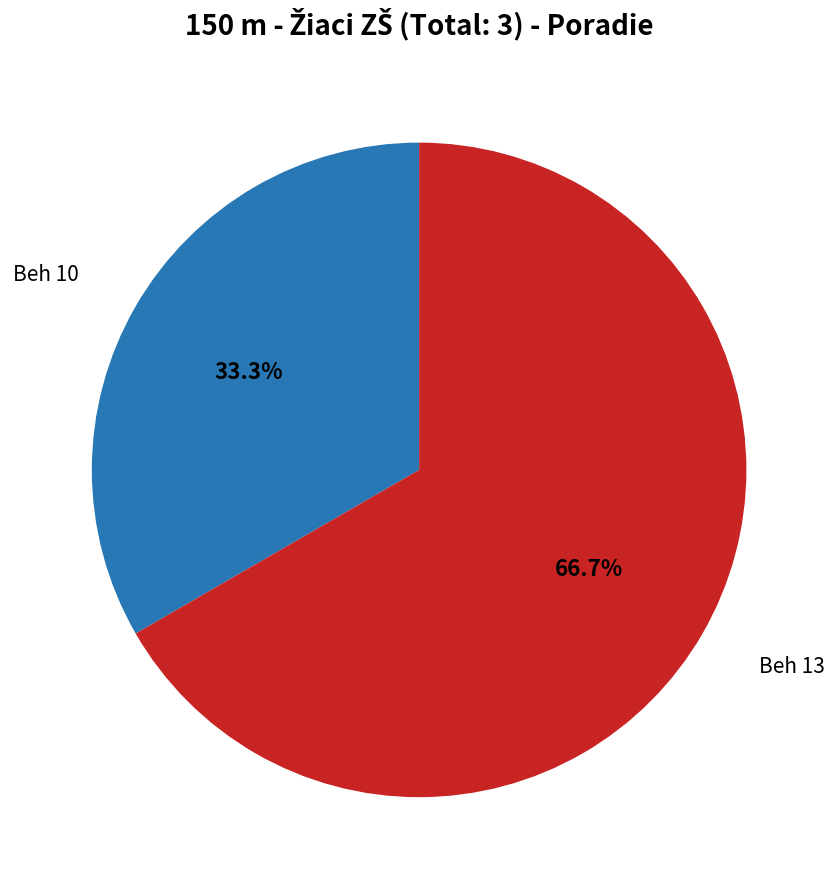

Is Beh 13 the majority of the pie?

Yes